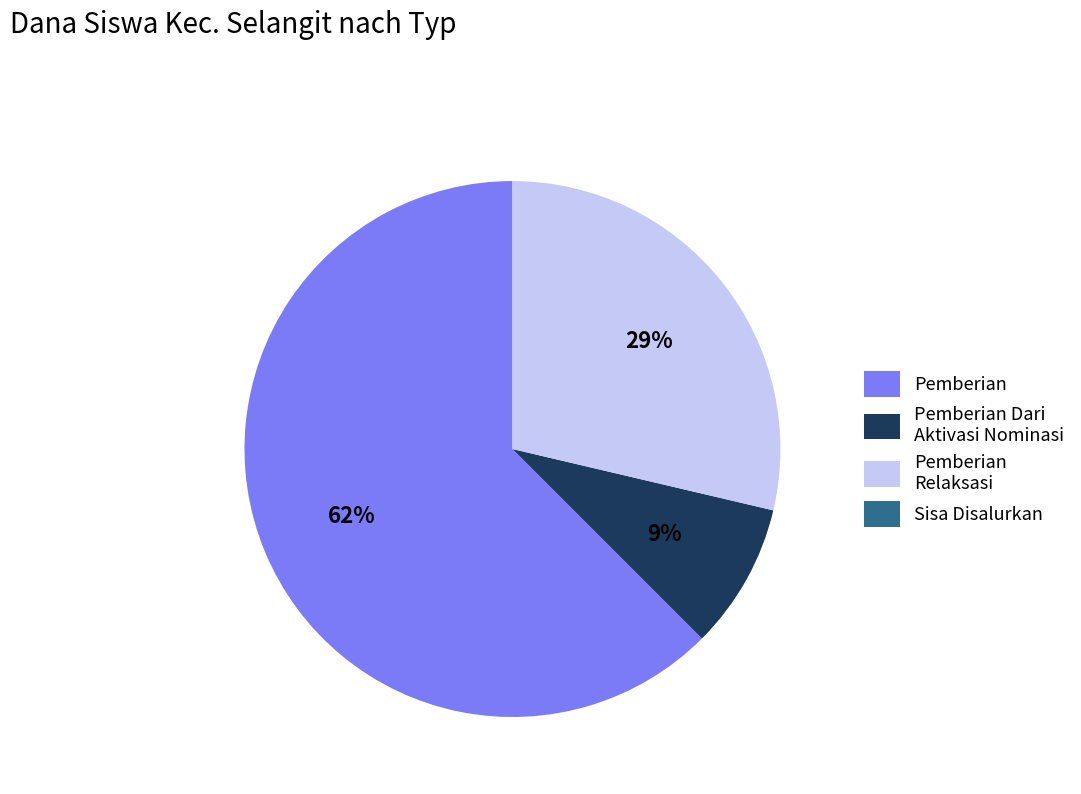

To the nearest percent, what percentage of the pie is Pemberian Dari Aktivasi Nominasi?

9%